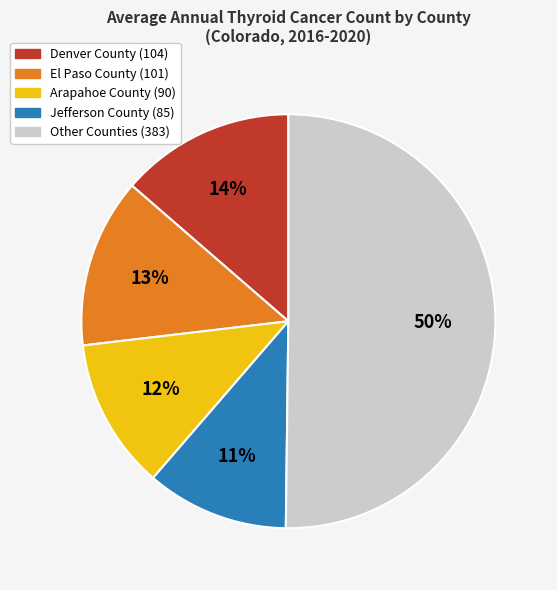

To the nearest percent, what is the difference between the largest and smallest slice percentages?

39%